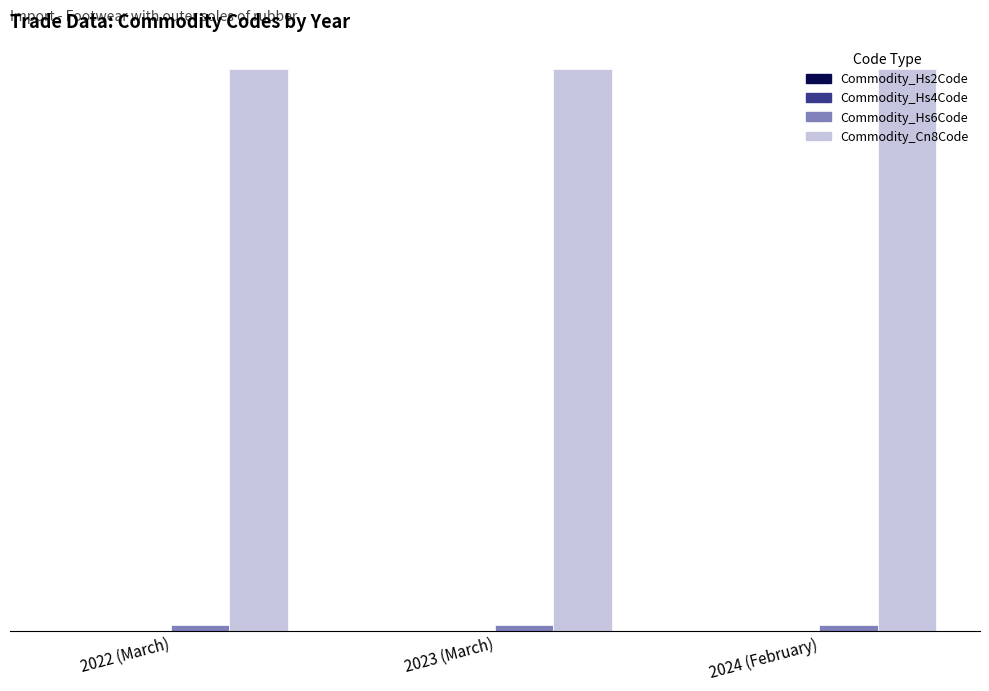

What is the spread (max minus min) of values at 2024 (February)?

1.0